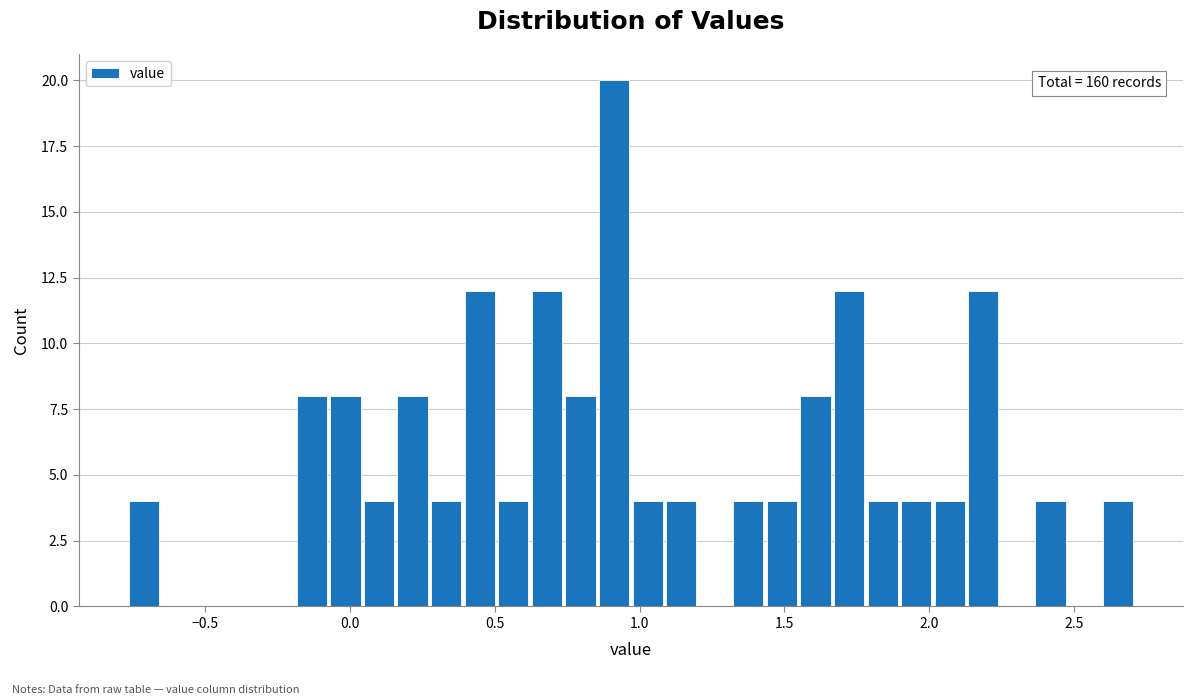

Read against the x-axis, roughly where is the centre of the tallest bar?

0.90